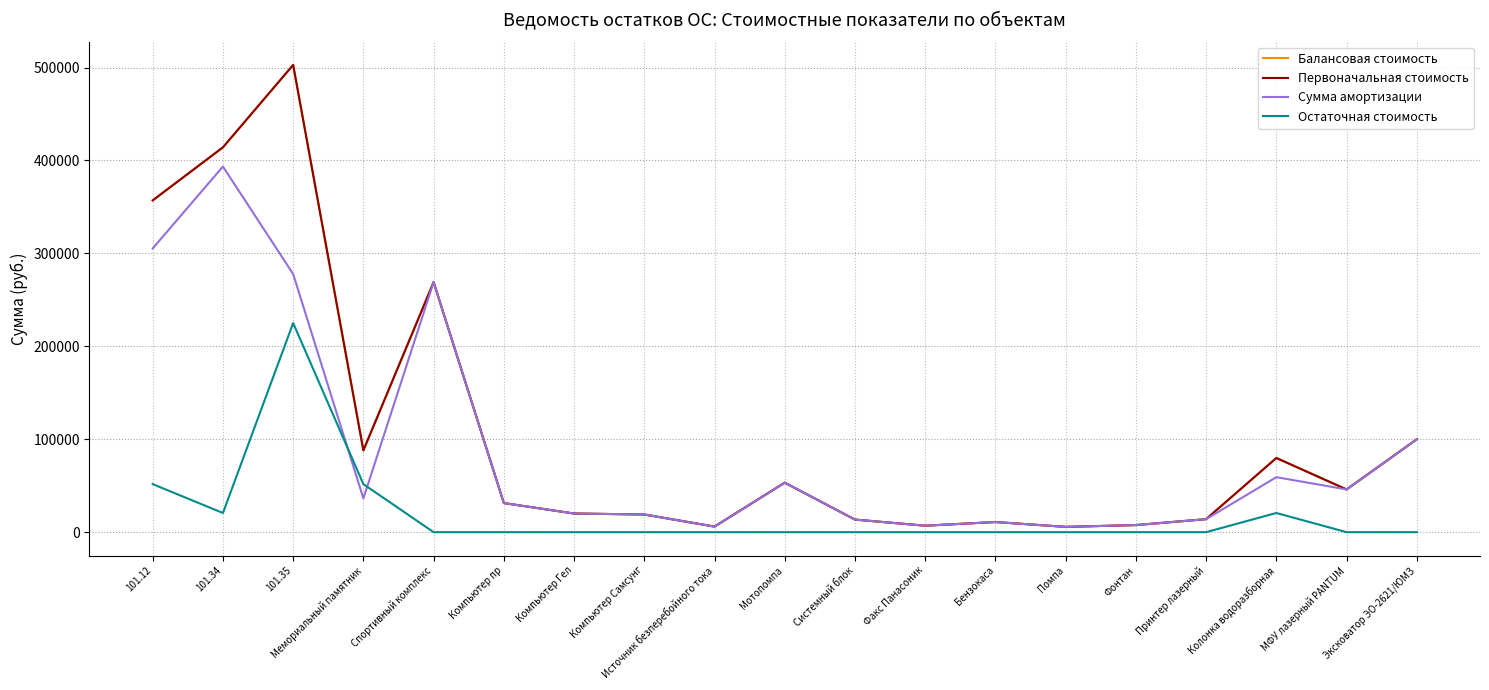

True or false: Остаточная стоимость has more than 0 interior local peaks.

True